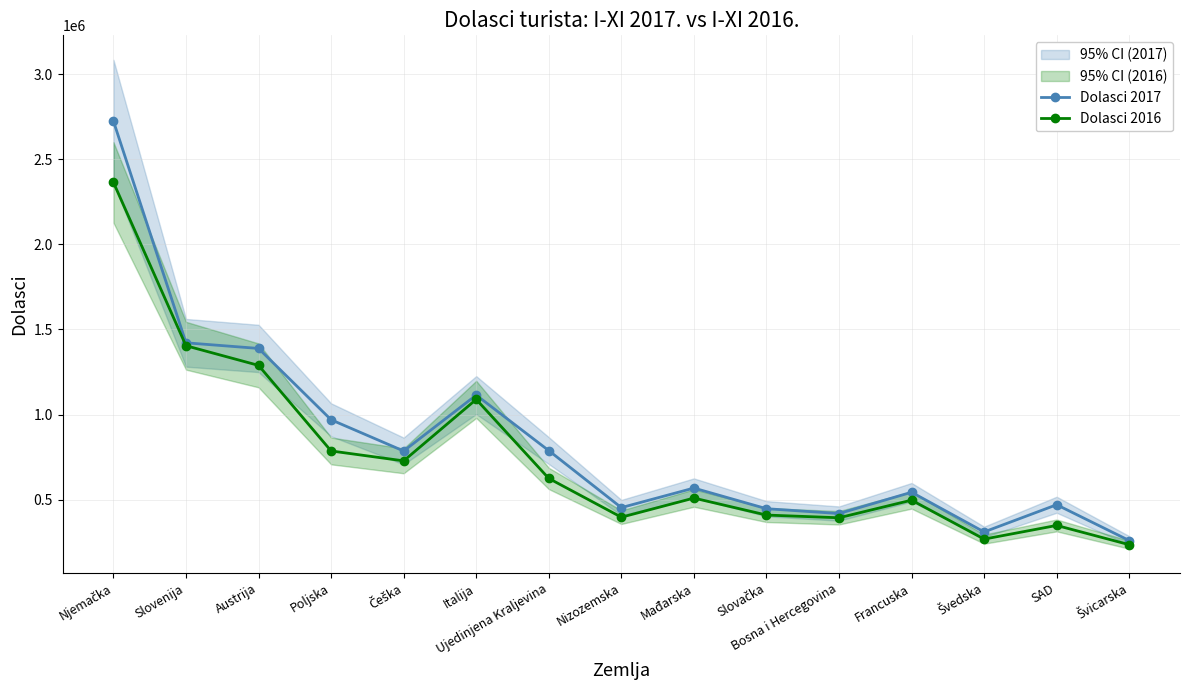

Count the number of data series in this chart.

2